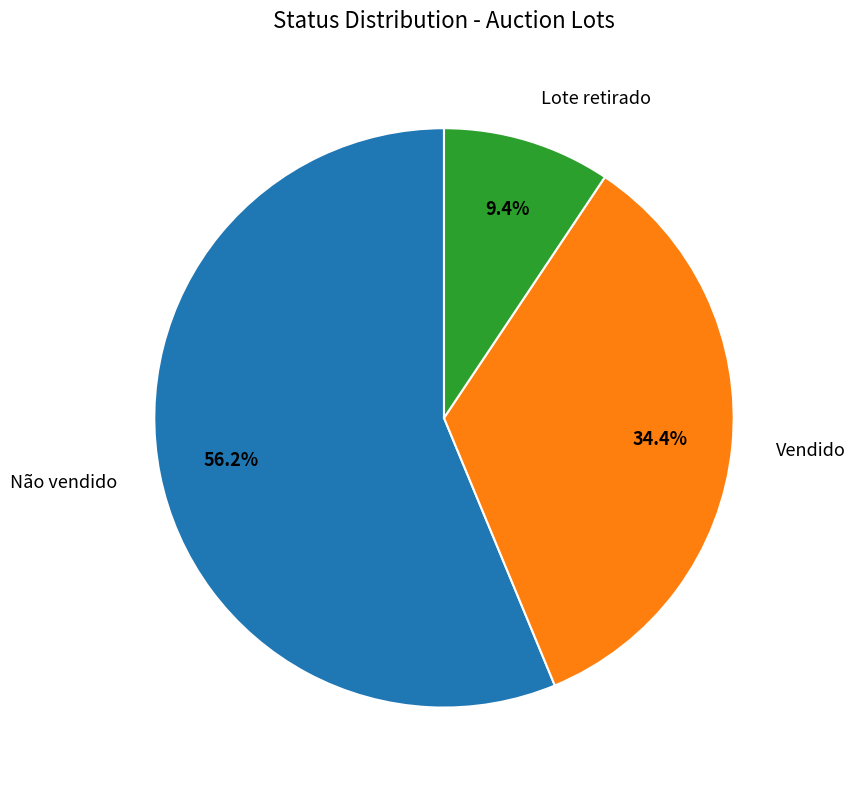

To the nearest percent, what is the difference between the largest and smallest slice percentages?

47%